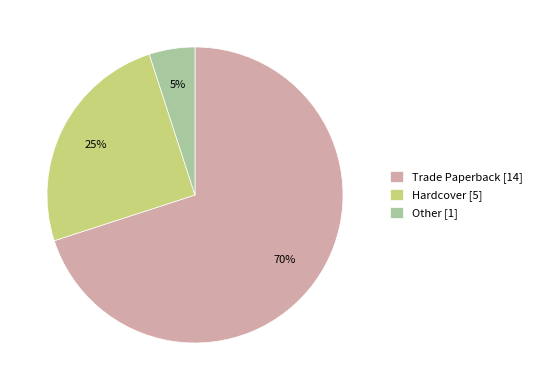

Is there a majority slice in this chart?

Yes